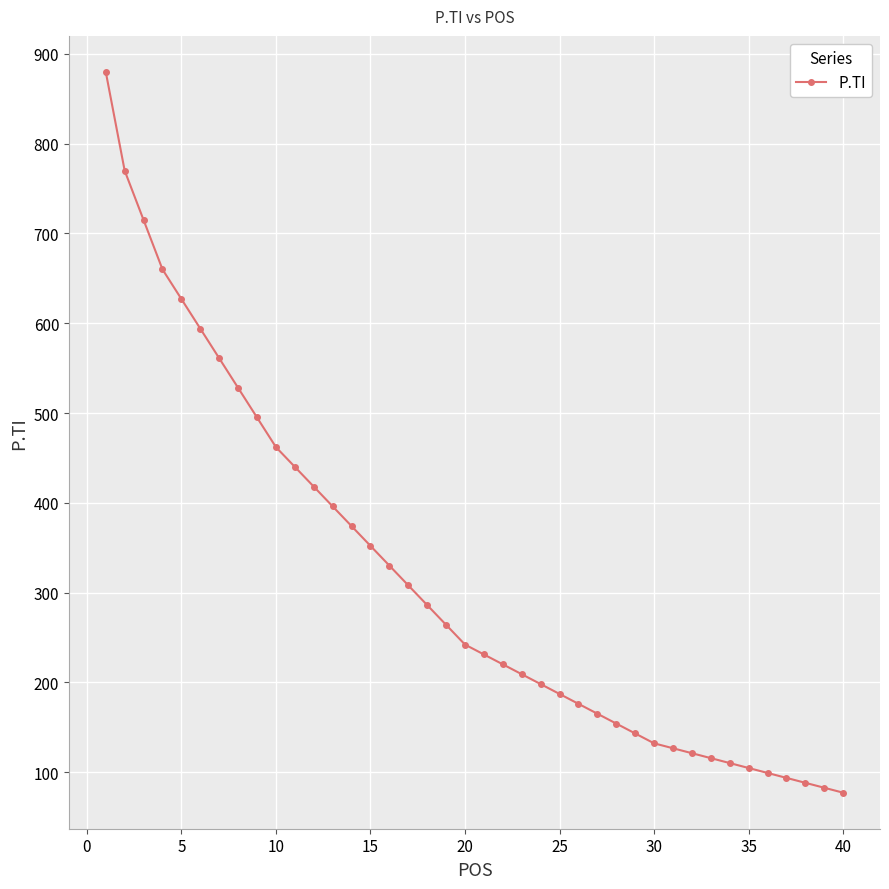

What is the minimum value shown in the chart?

77.0